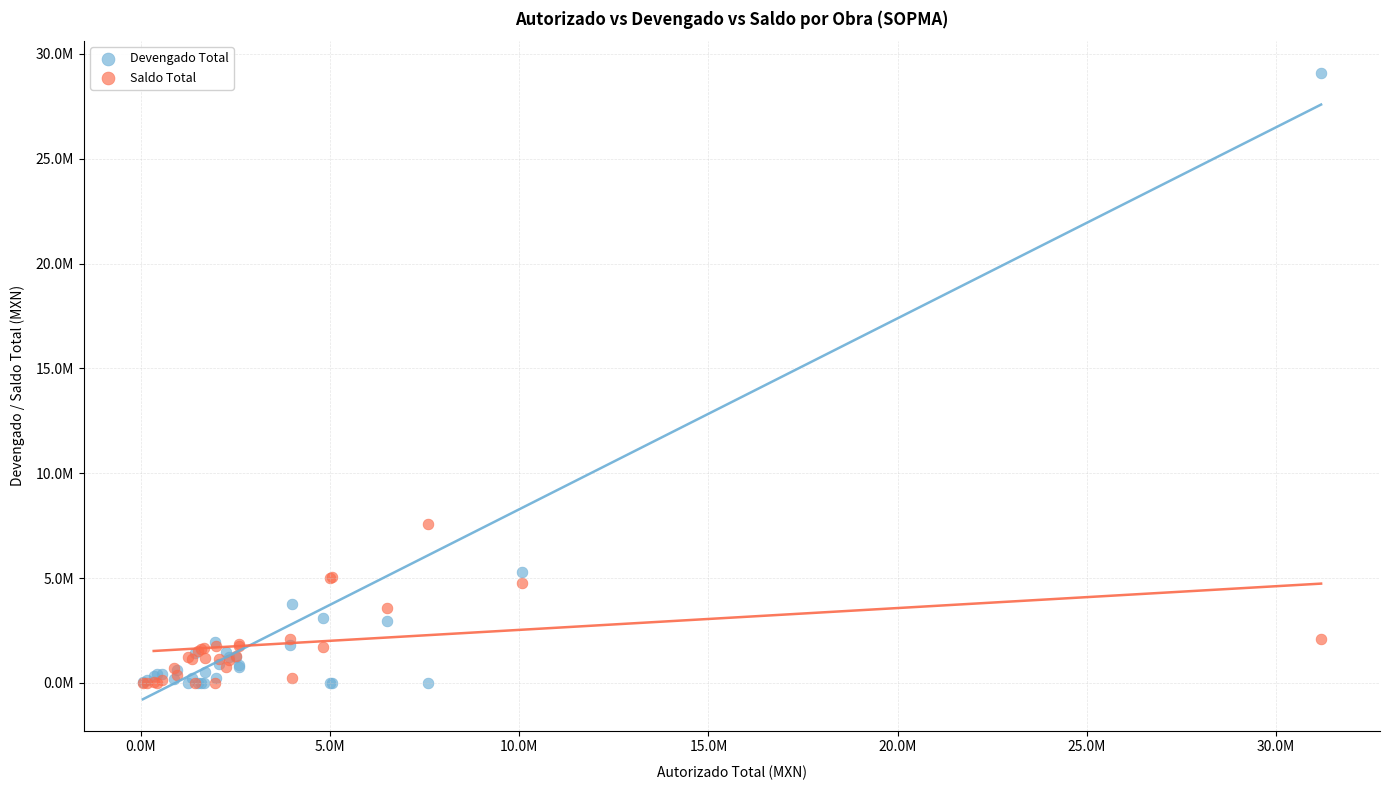

Which series has the largest Y range (max minus min)?

Devengado Total